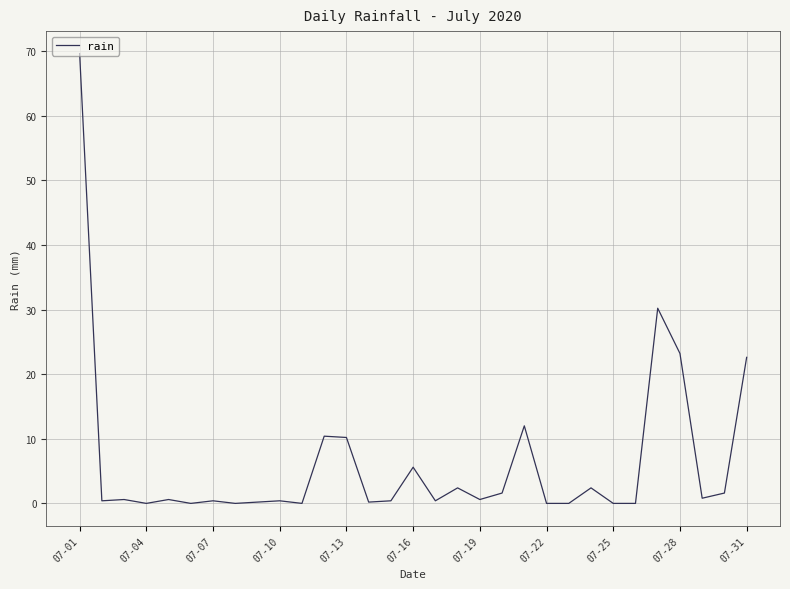

What is the greatest value displayed?

69.6